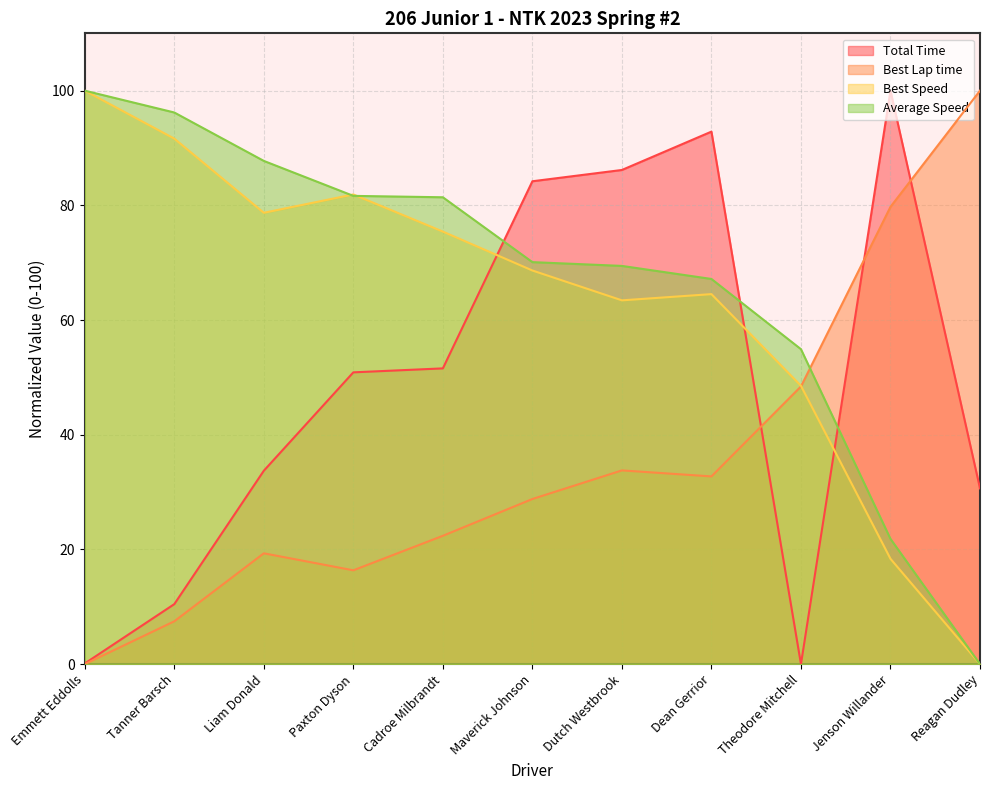

After their last crossing, which series has the higher values: Average Speed or Best Lap time?

Best Lap time